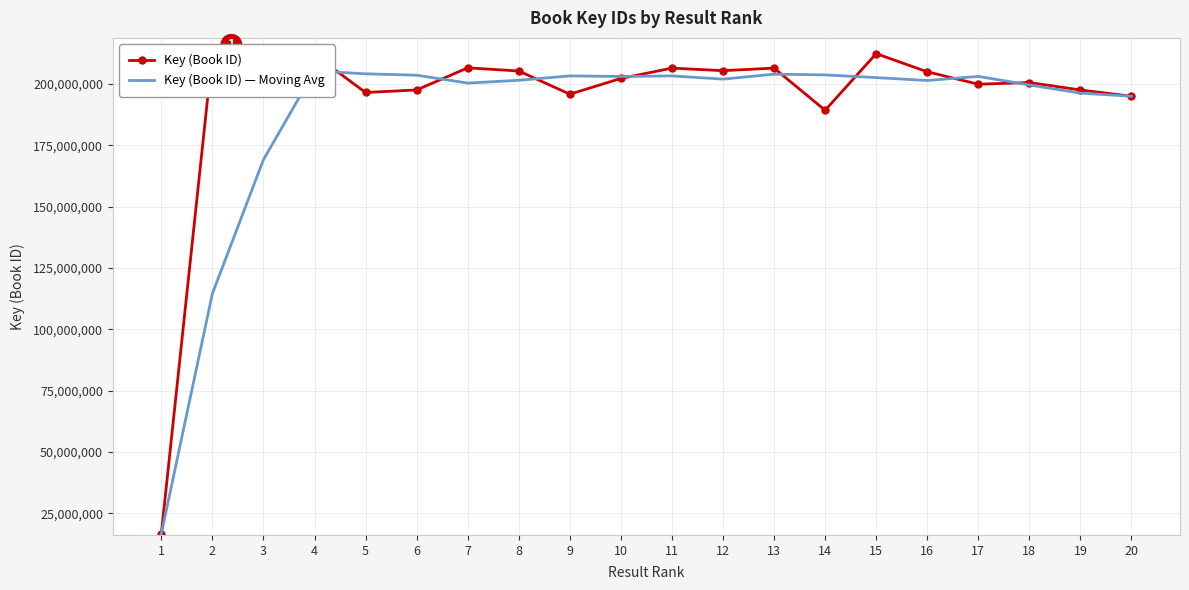

Reading left to right, extract all data points from this chart.

Key (Book ID): 1=16621485.0	2=212448387.0	3=208133573.0	4=211970136.0	5=196552743.0	6=197585241.0	7=206611209.0	8=205327818.0	9=195865413.0	10=202287625.0	11=206495493.0	12=205456148.0	13=206496393.0	14=189303893.0	15=212396647.0	16=205001999.0	17=199931145.0	18=200614032.0	19=197584953.0	20=195019722.0
Key (Book ID) — Moving Avg: 1=16621485.0	2=114534936.0	3=169145264.8	4=205338016.0	5=204170580.4	6=203609429.4	7=200388484.8	8=201535461.2	9=203317511.6	10=203086499.4	11=203320214.4	12=202007910.4	13=204029714.8	14=203731016.0	15=202626015.4	16=201449543.2	17=203105755.2	18=199630370.2	19=196302337.5	20=195019722.0